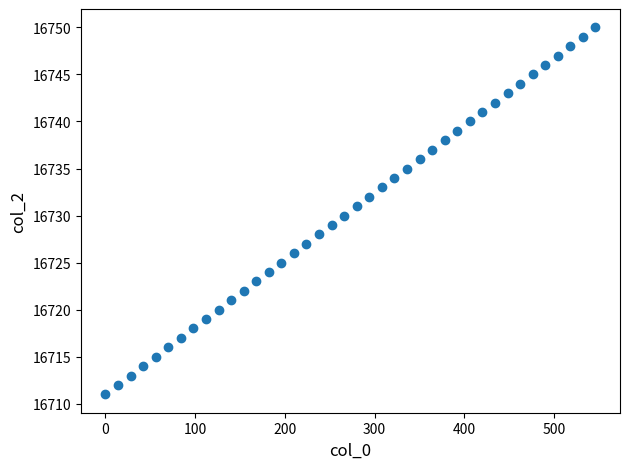

What is the range of Y values (max minus min)?

39